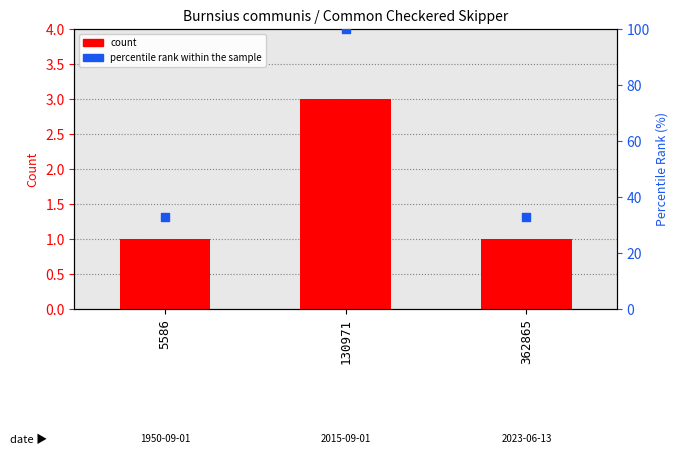

What is the total value across all series at 362865?

34